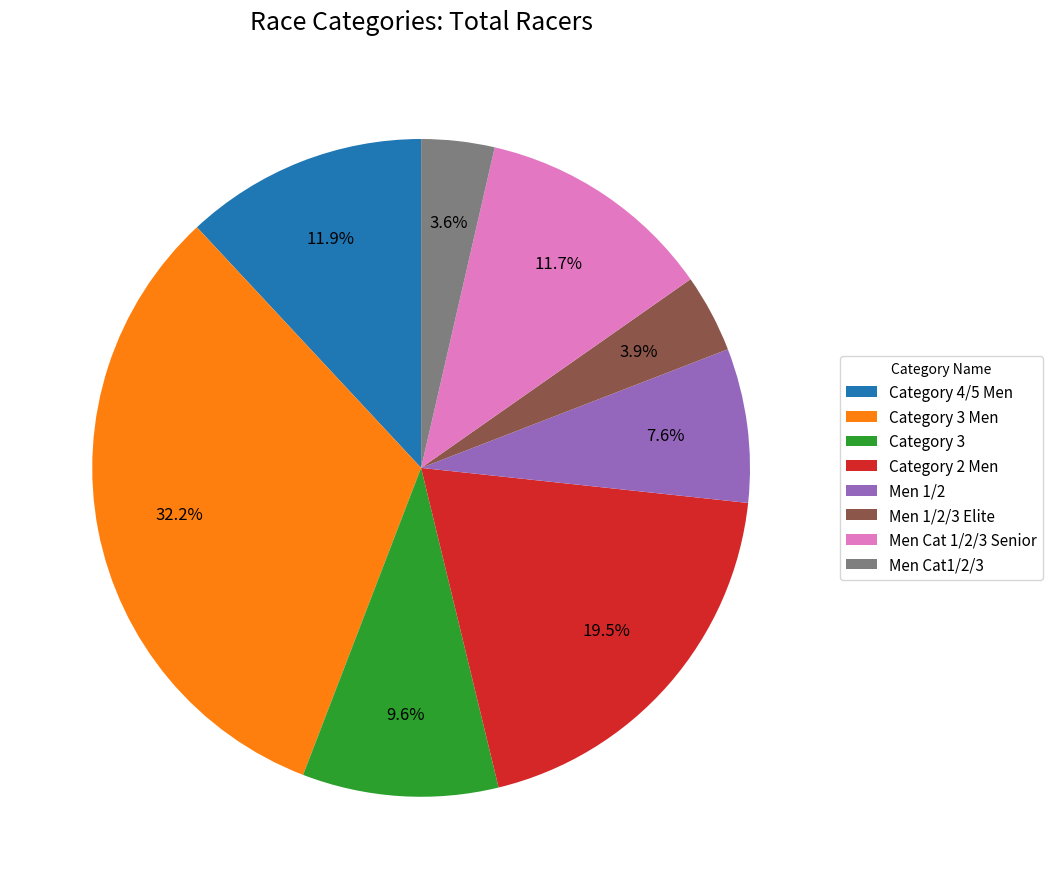

Does Category 3 account for over 50% of the chart?

No